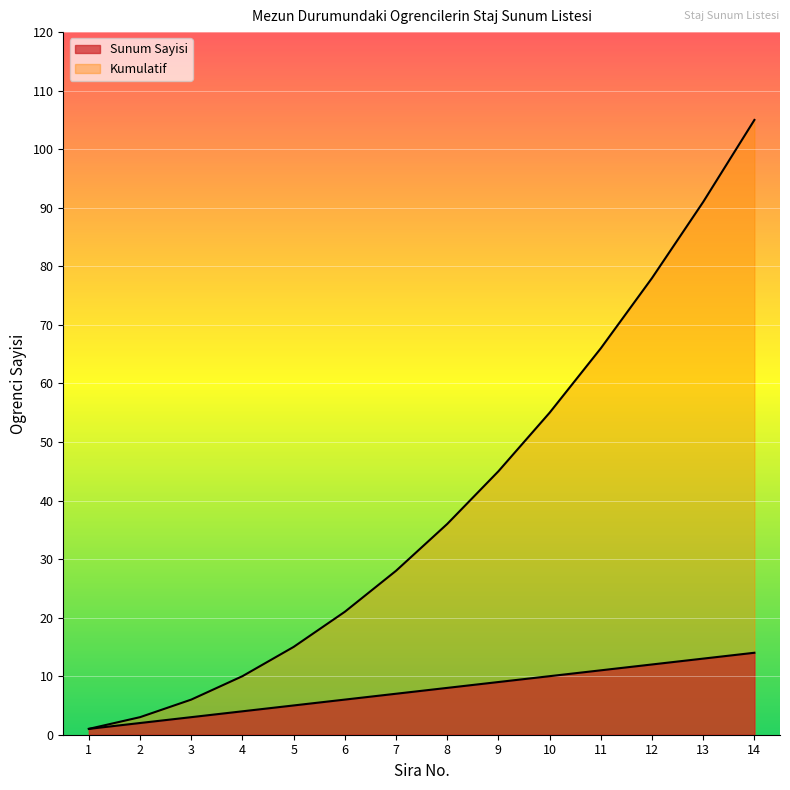

Rank the categories by Kumulatif value from lowest to highest.

1, 2, 3, 4, 5, 6, 7, 8, 9, 10, 11, 12, 13, 14